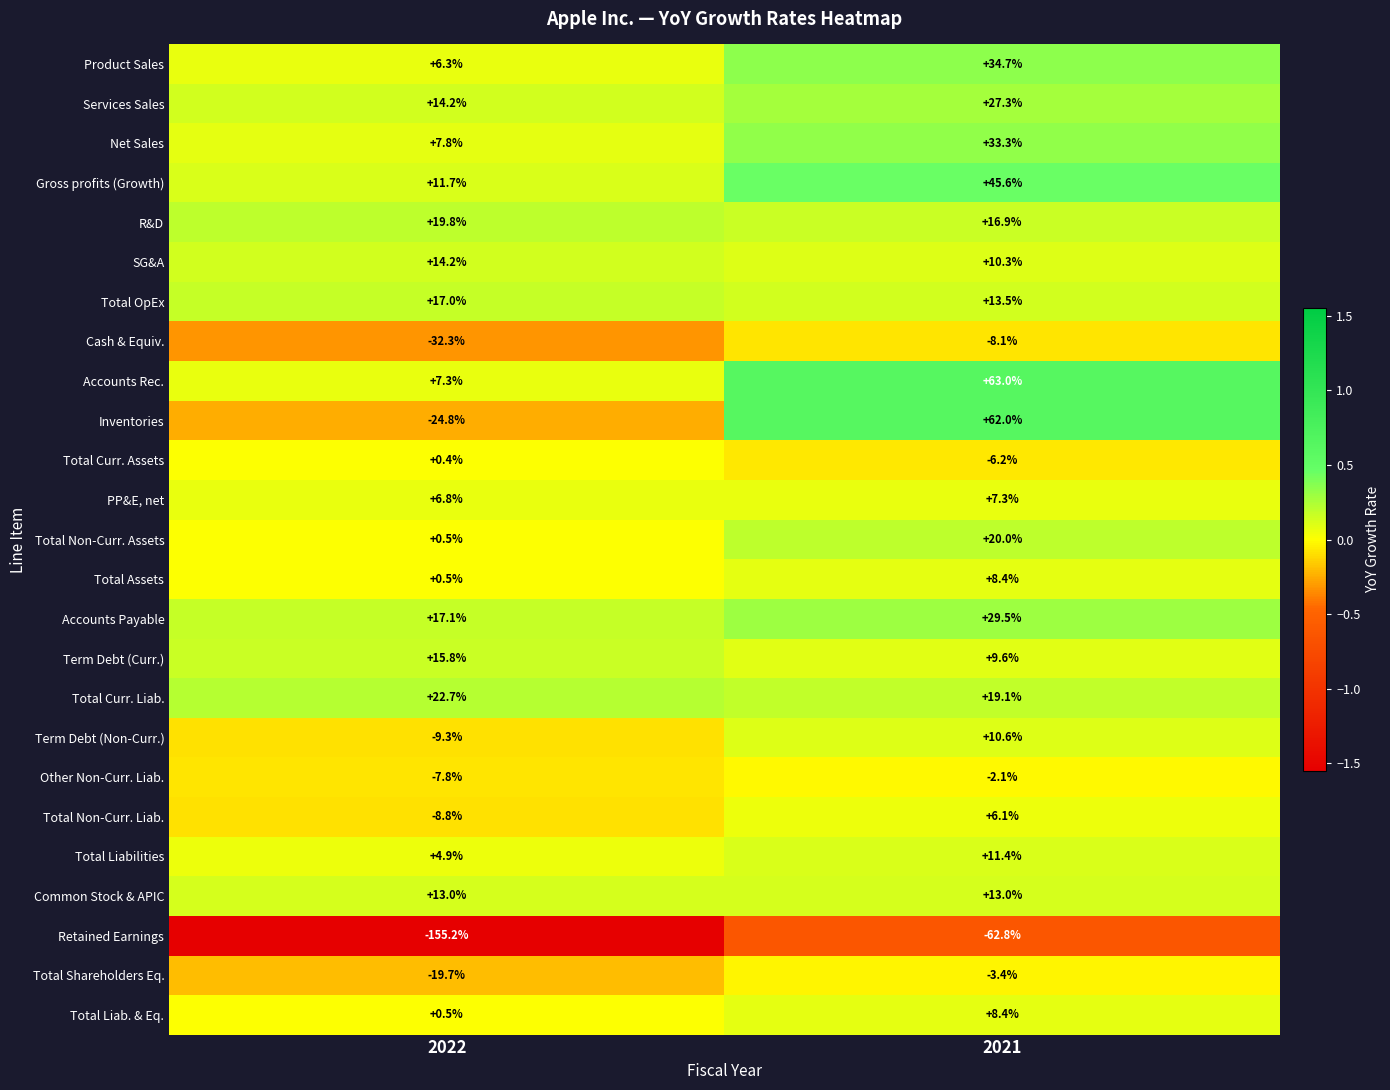

True or false: Term Debt (Non-Curr.) has a value of -9.3 at 2022.

True